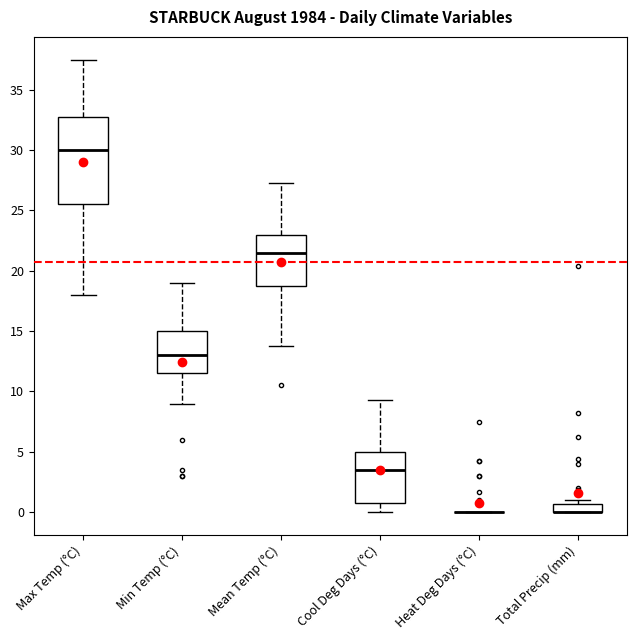

Where is the lower edge of the box for Total Precip (mm) on the y-axis? The values are not printed on the chart, so give them approximately, as read against the axis.

0.0